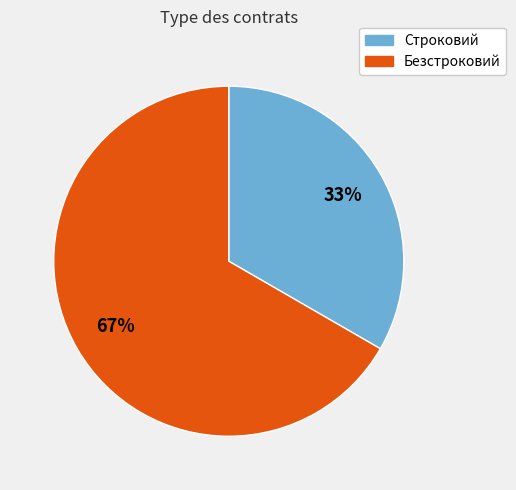

Do Строковий and Безстроковий together represent more than half of the pie?

Yes